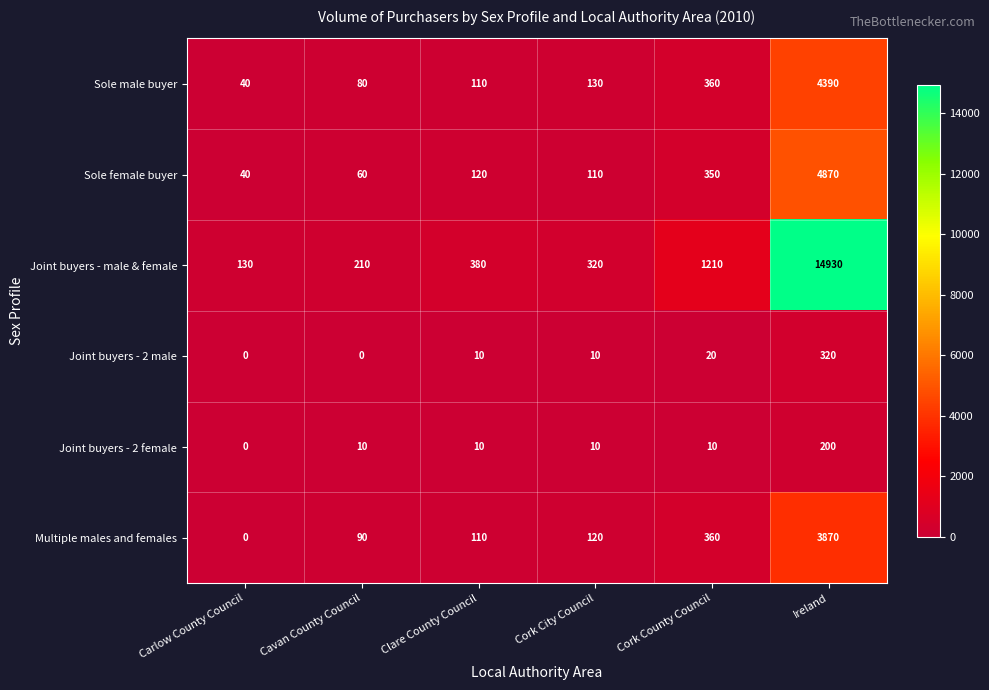

How many series are shown in this chart?

6